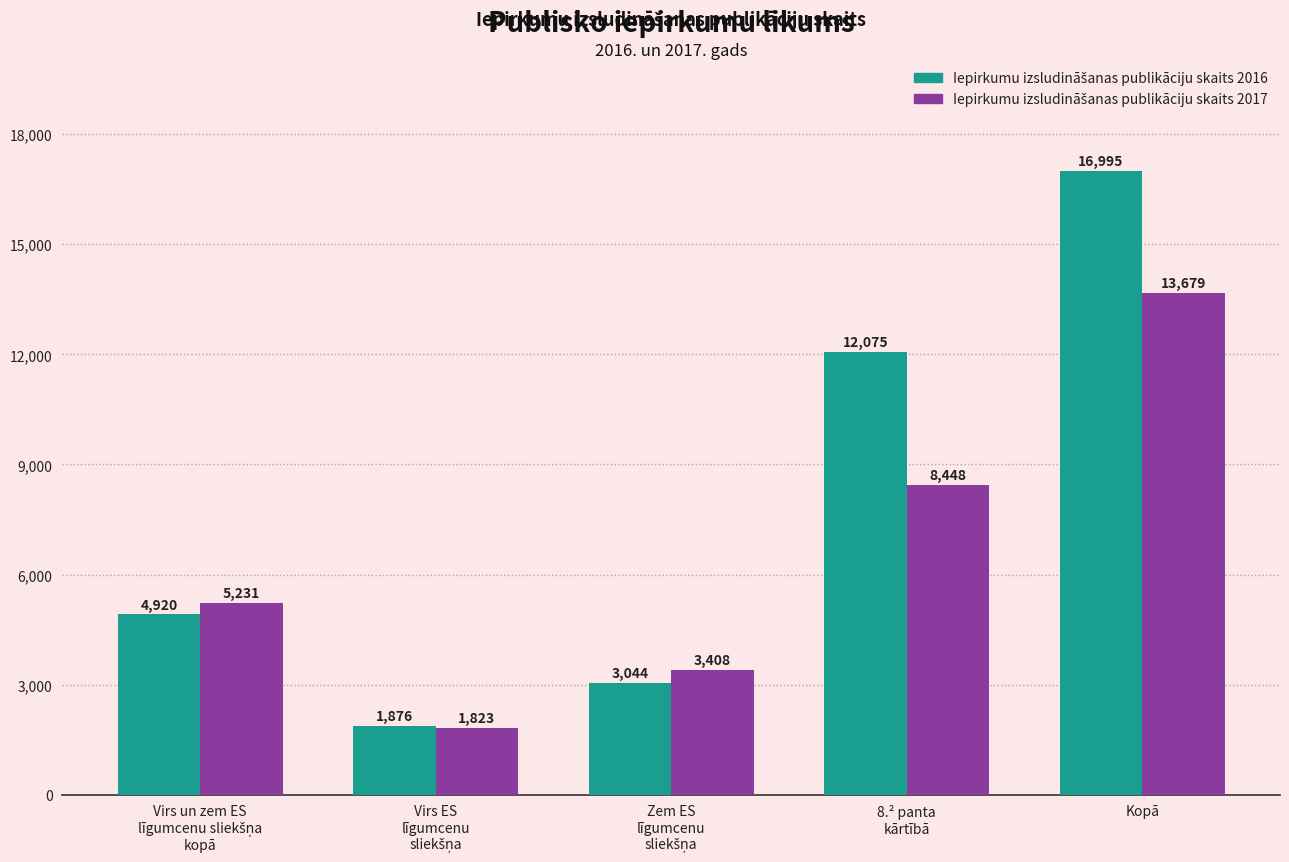

What is the difference between the highest and lowest values at Kopā?

3316